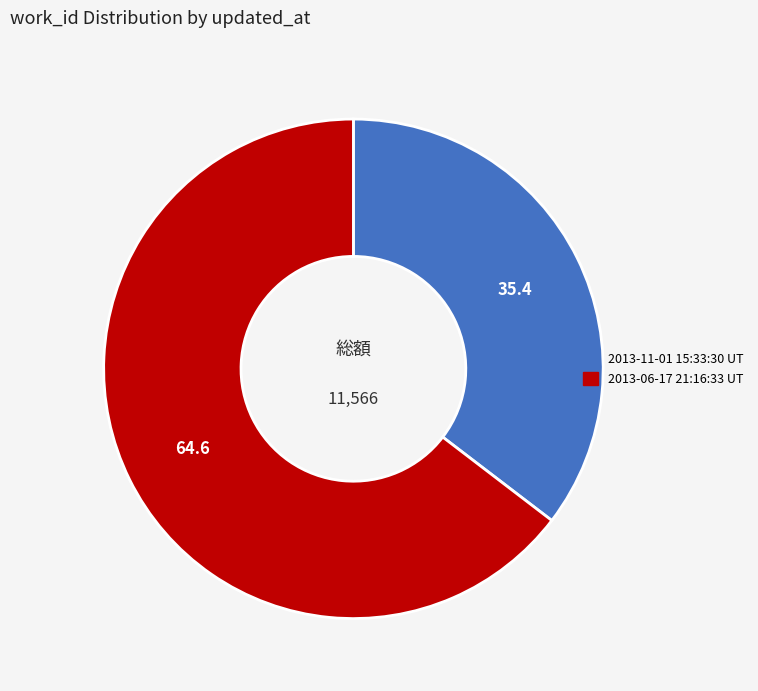

Does any single category account for the majority?

Yes